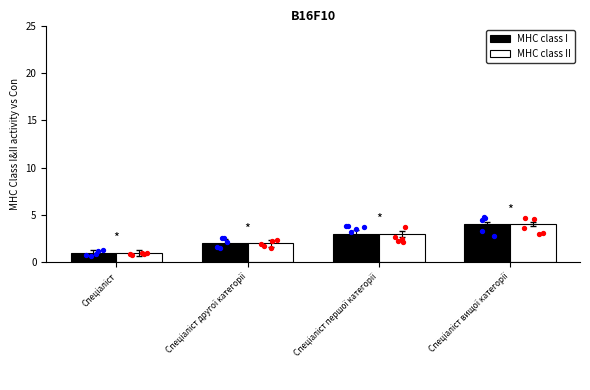

Which series has the largest total across all categories?

MHC class I